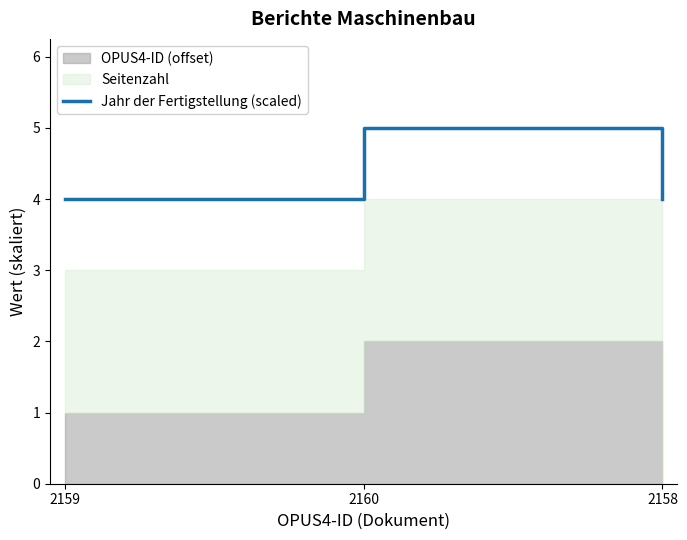

Count the values in the range 4 to 5.

3